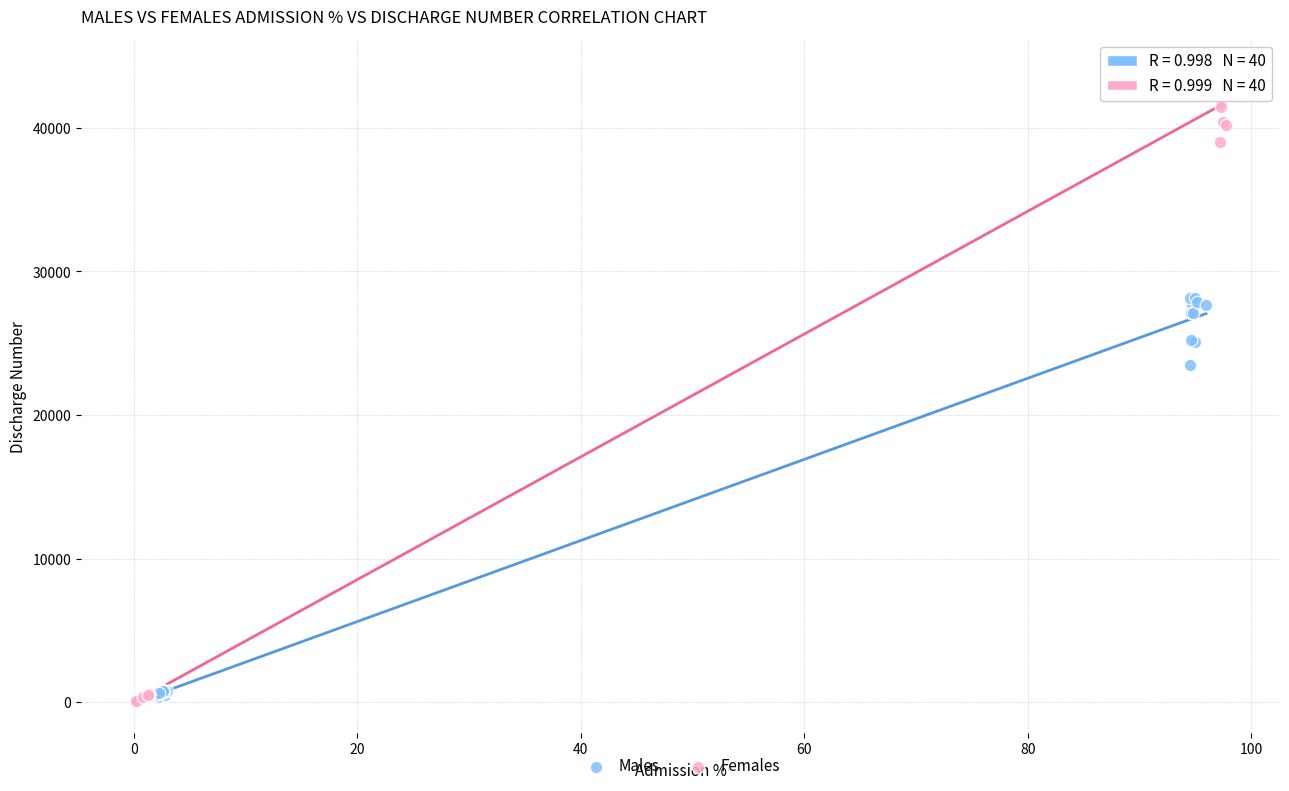

Which series reaches the maximum Y coordinate?

Females